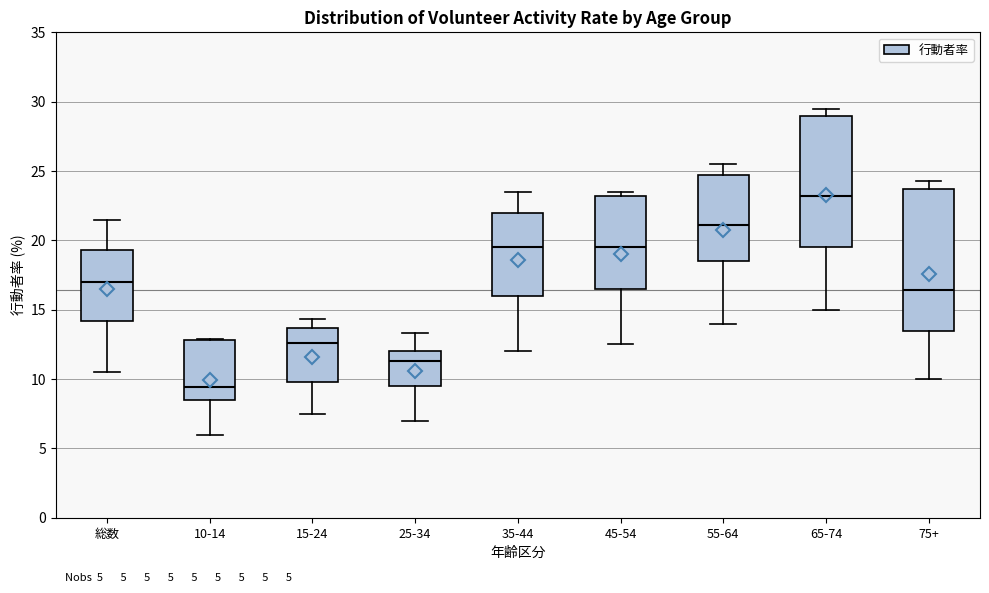

Which box is the tallest, from its lower edge to its upper edge?

75+